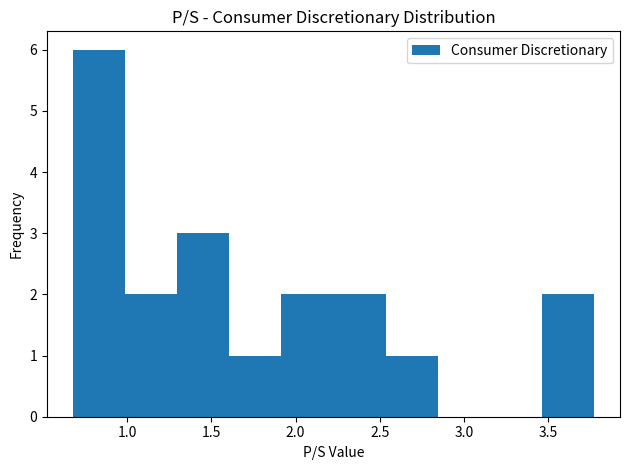

Which range on the x-axis has the tallest bar?

0.70 to 1.00